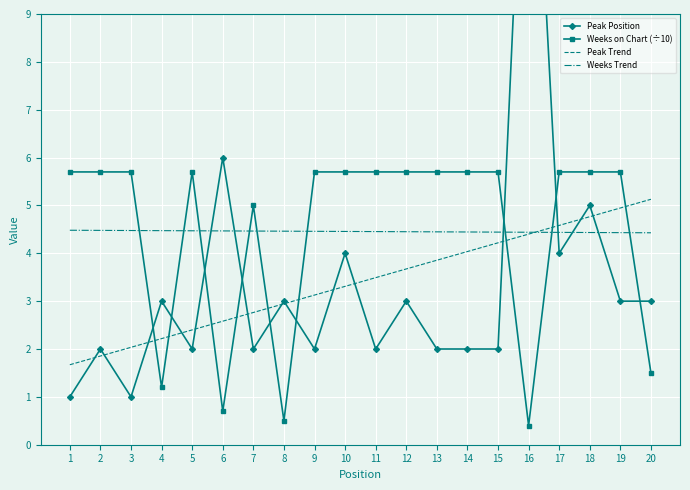

What is the value of the Weeks Trend point at the 15th from the left?

4.4